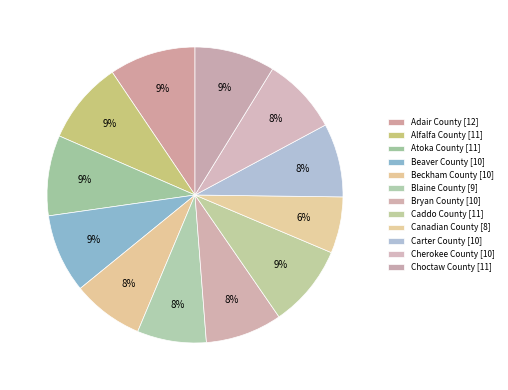

Which slice is the smallest?

Canadian County